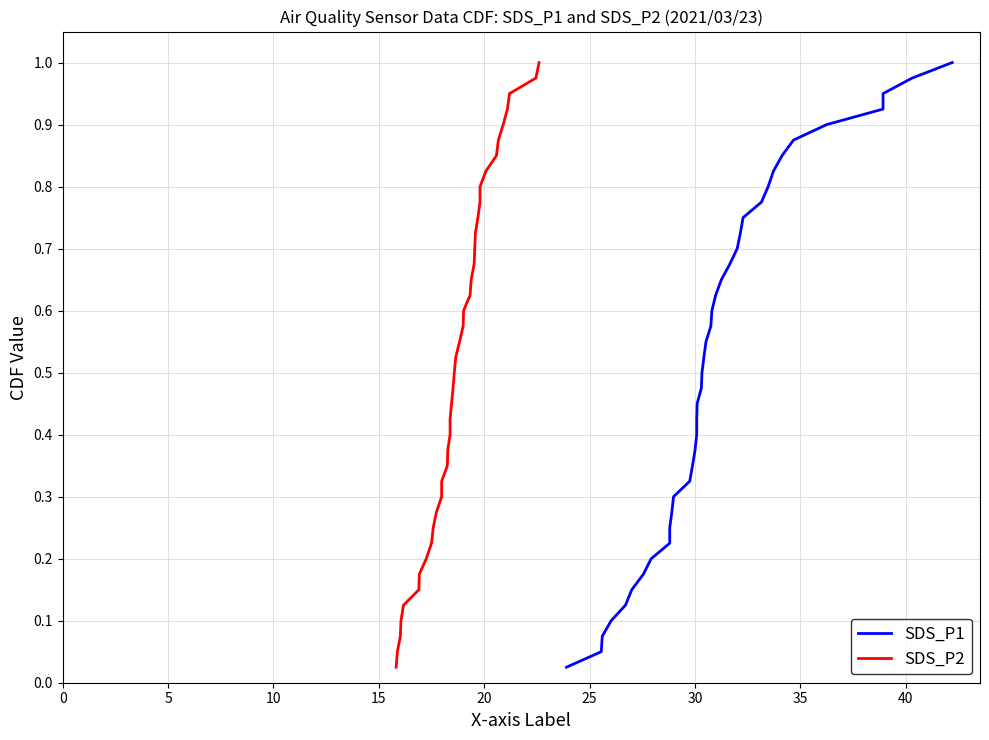

What is the difference between the maximum and minimum values in the SDS_P1 series?

1.0